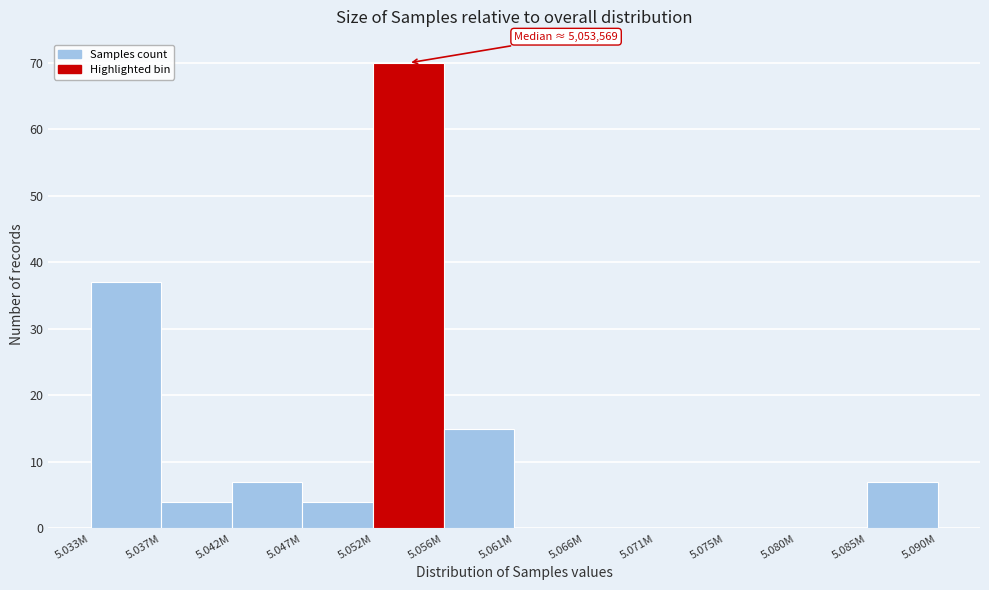

Reading left to right, transcribe all the data shown in this chart.

5.033M=37	5.037M=4	5.042M=7	5.047M=4	5.052M=70	5.056M=15	5.061M=0	5.066M=0	5.071M=0	5.075M=0	5.080M=0	5.085M=7